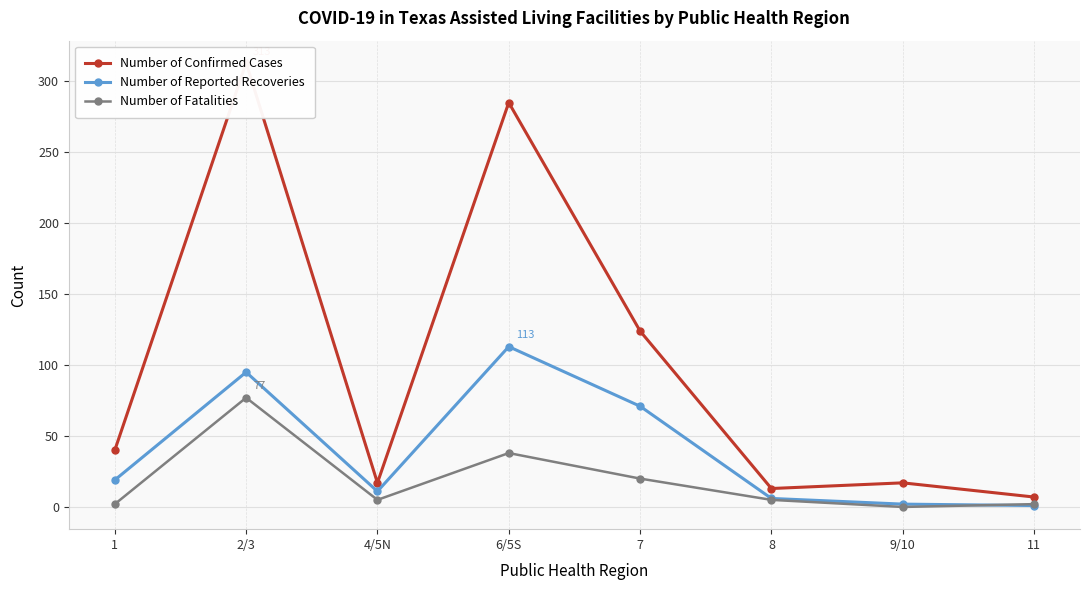

How many lines are shown in the chart?

3